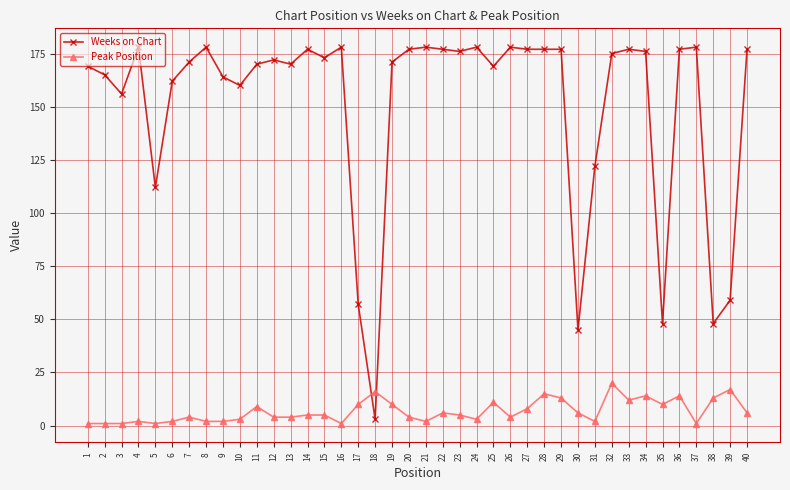

What is the spread (max minus min) of values at 36?

163